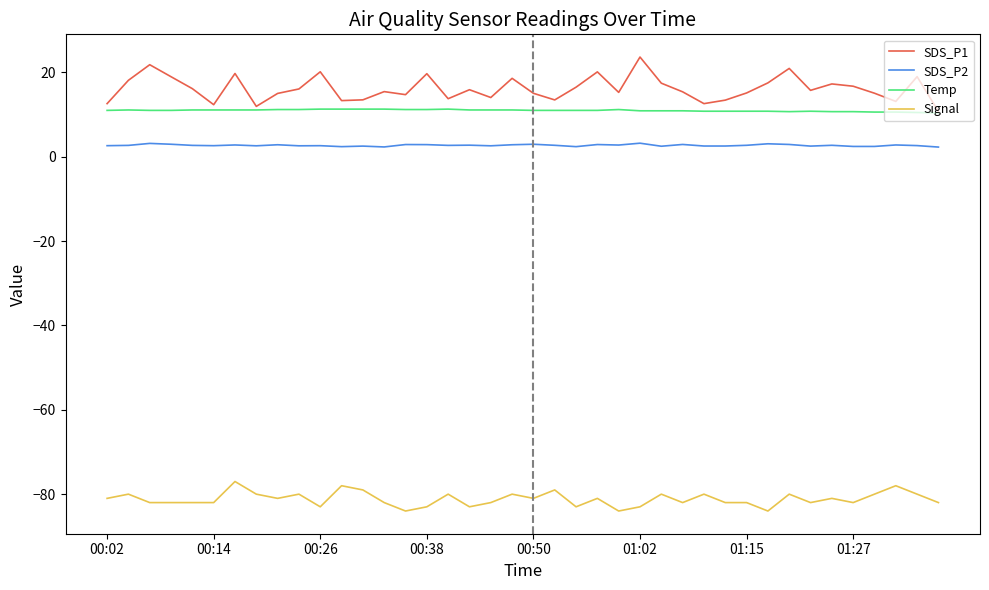

What is the minimum value shown in the chart?

-84.0